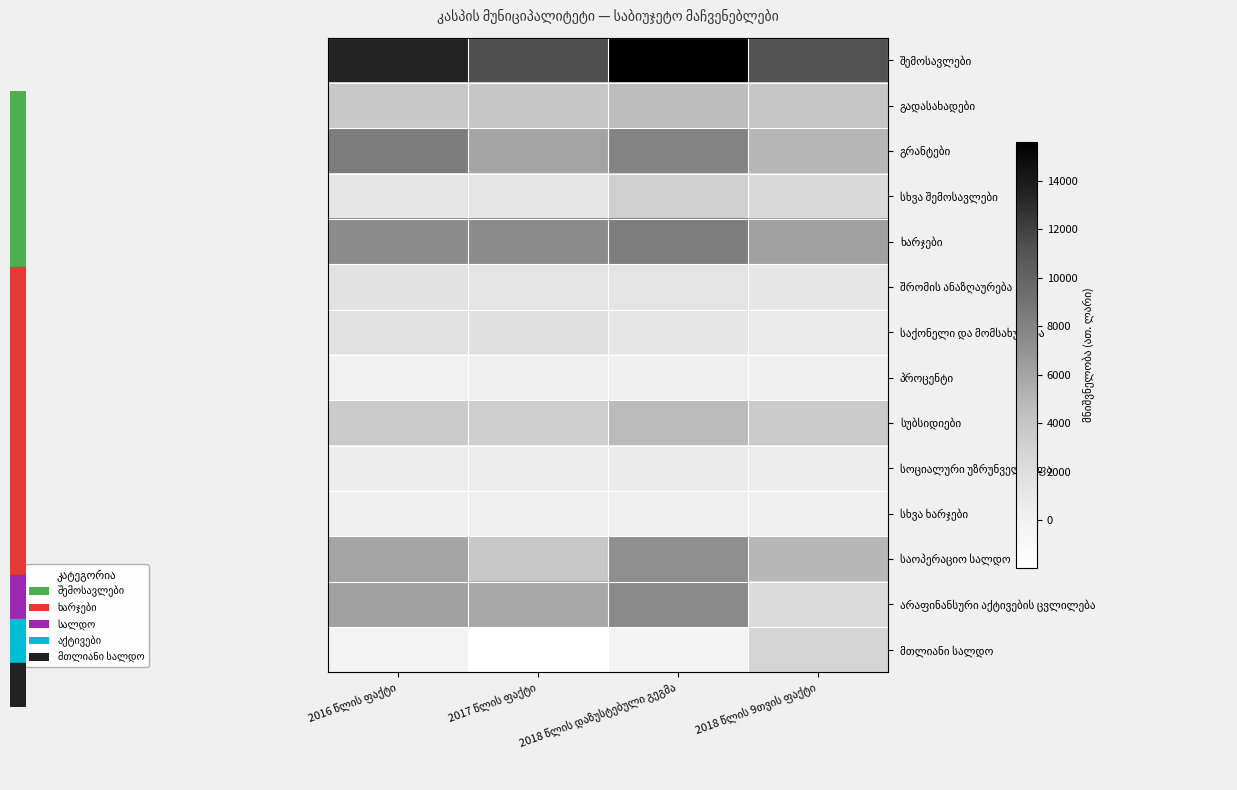

Rank the categories by პროცენტი value from lowest to highest.

2016 წლის ფაქტი, 2018 წლის 9თვის ფაქტი, 2018 წლის დაზუსტებული გეგმა, 2017 წლის ფაქტი